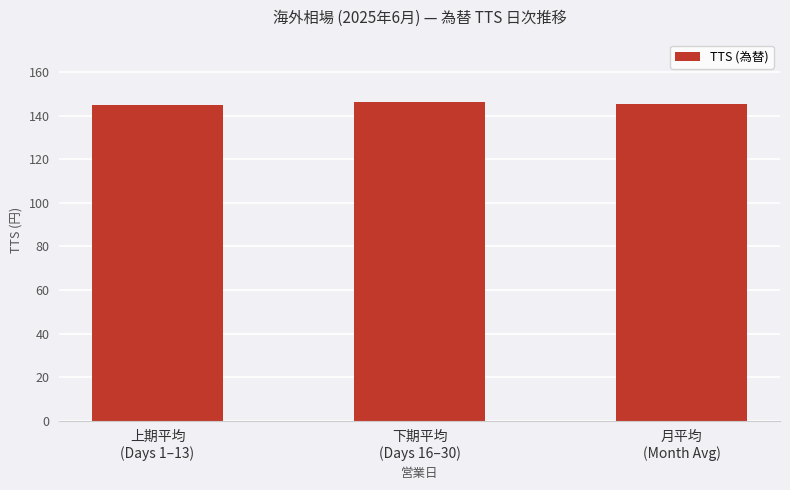

The value at 上期平均
(Days 1–13) is 49.0. True or false?

False